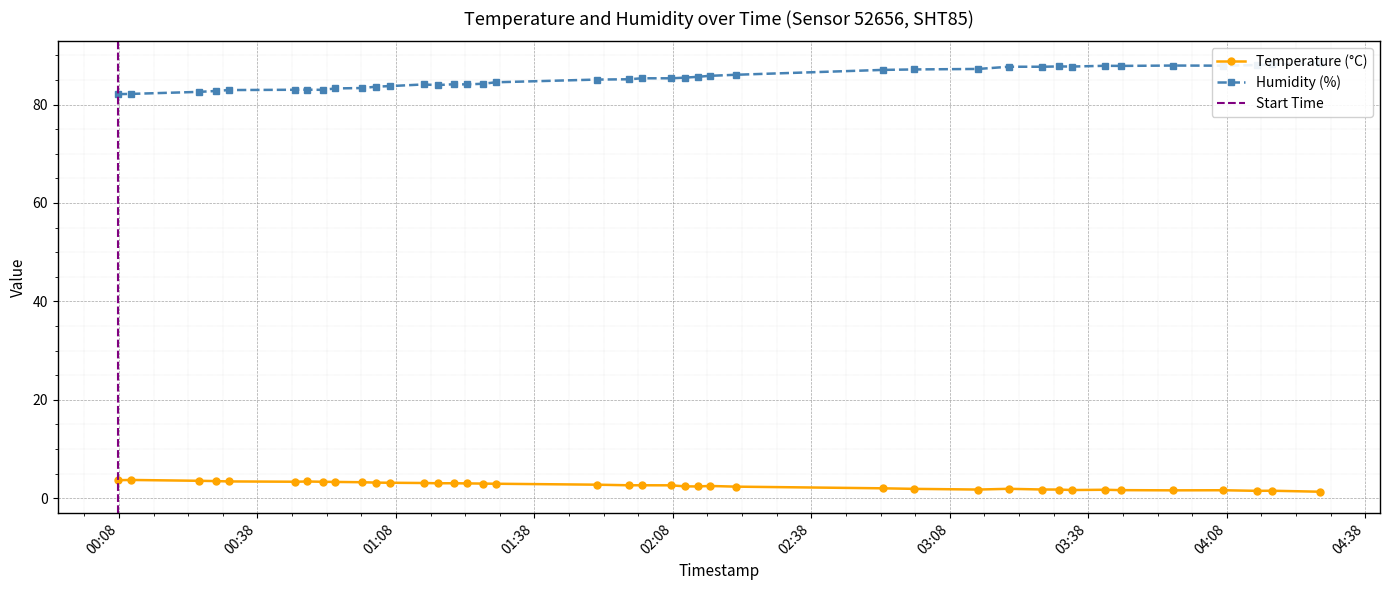

Rank the categories by temperature value from highest to lowest.

2023-02-15T00:10:36, 2023-02-15T00:07:46, 2023-02-15T00:25:22, 2023-02-15T00:28:57, 2023-02-15T00:31:48, 2023-02-15T00:48:47, 2023-02-15T00:46:11, 2023-02-15T00:52:12, 2023-02-15T00:54:50, 2023-02-15T01:00:42, 2023-02-15T01:03:44, 2023-02-15T01:06:49, 2023-02-15T01:14:00, 2023-02-15T01:17:01, 2023-02-15T01:20:33, 2023-02-15T01:23:20, 2023-02-15T01:26:50, 2023-02-15T01:29:39, 2023-02-15T01:51:29, 2023-02-15T01:58:24, 2023-02-15T02:01:19, 2023-02-15T02:07:38, 2023-02-15T02:15:58, 2023-02-15T02:10:35, 2023-02-15T02:13:23, 2023-02-15T02:21:46, 2023-02-15T02:53:36, 2023-02-15T03:20:46, 2023-02-15T03:00:18, 2023-02-15T03:28:03, 2023-02-15T03:14:10, 2023-02-15T03:31:37, 2023-02-15T03:41:34, 2023-02-15T03:34:31, 2023-02-15T03:45:09, 2023-02-15T04:07:10, 2023-02-15T03:56:15, 2023-02-15T04:17:46, 2023-02-15T04:14:28, 2023-02-15T04:28:11